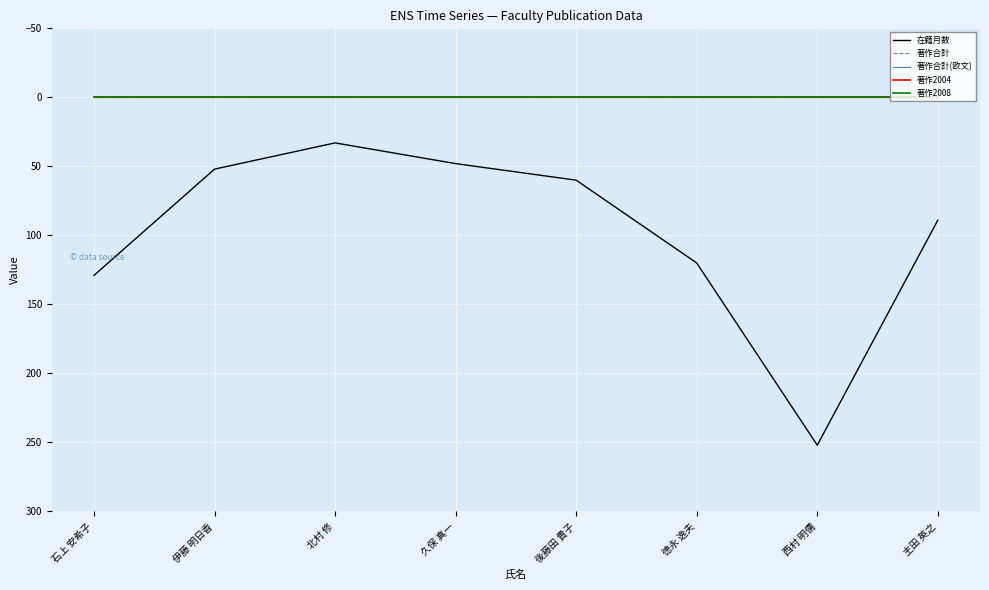

Does the chart display data point markers on the line(s)?

No